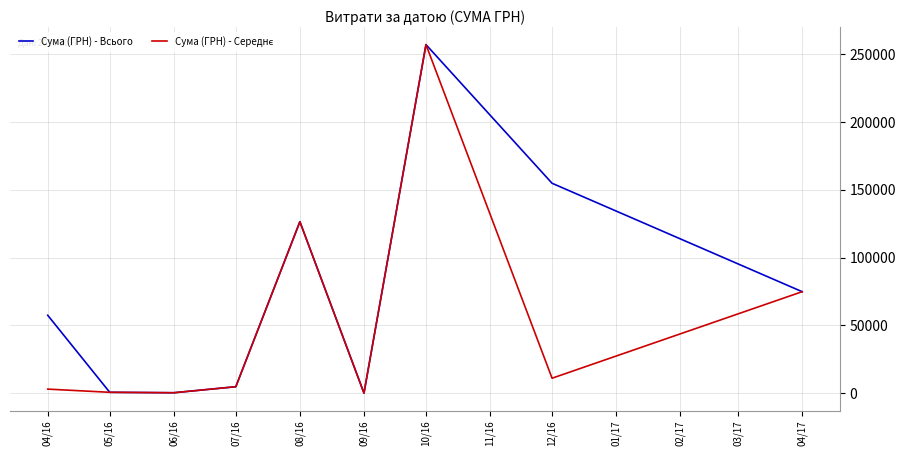

What is the sum of all Сума (ГРН) - Всього values?

676681.4